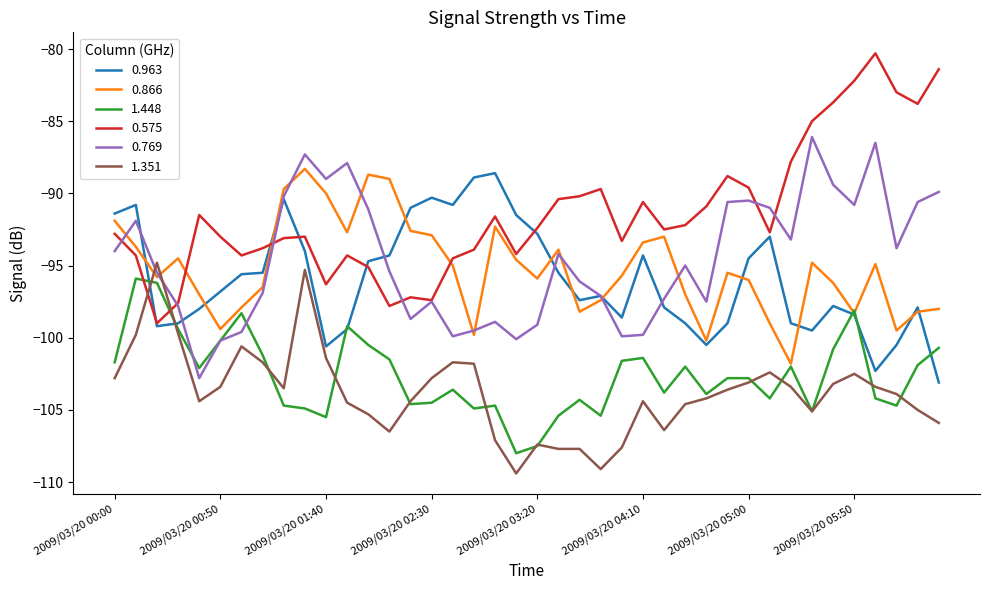

True or false: 1.351 and 0.963 intersect in this chart.

True